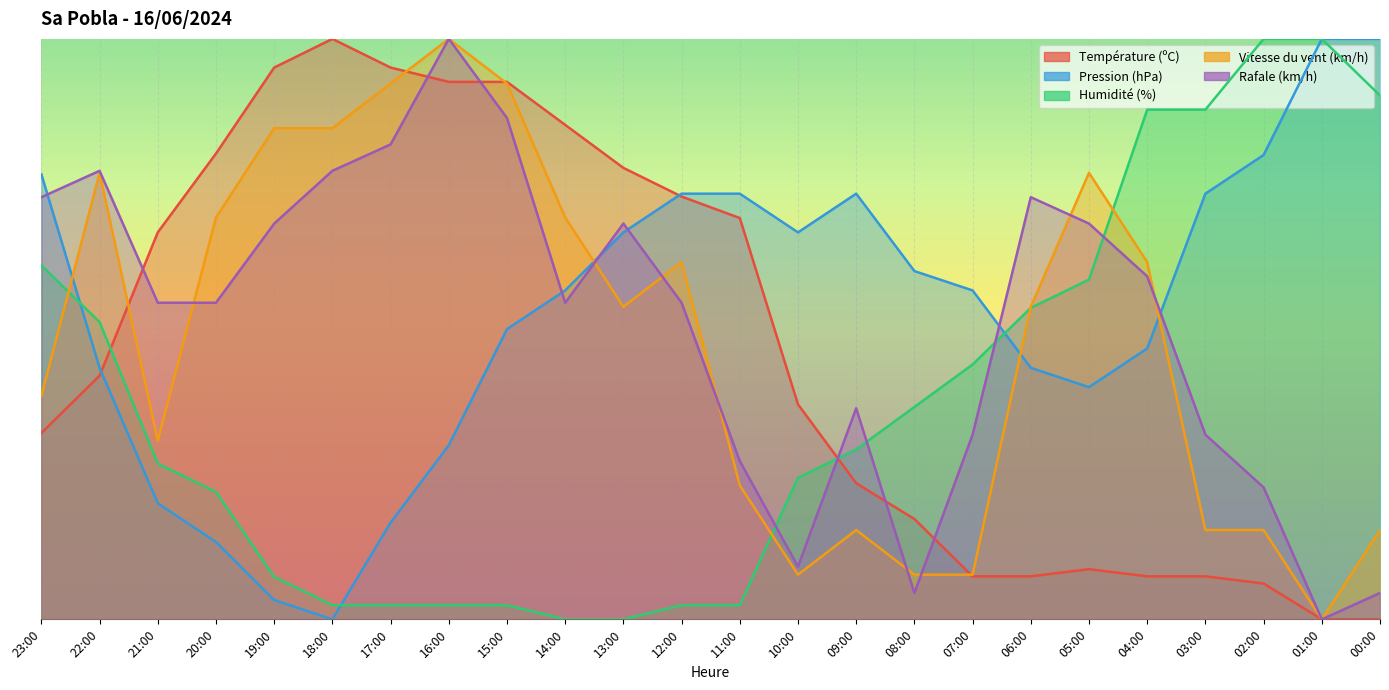

True or false: Température (ºC) has a value of 4.3 at 05:00.

False